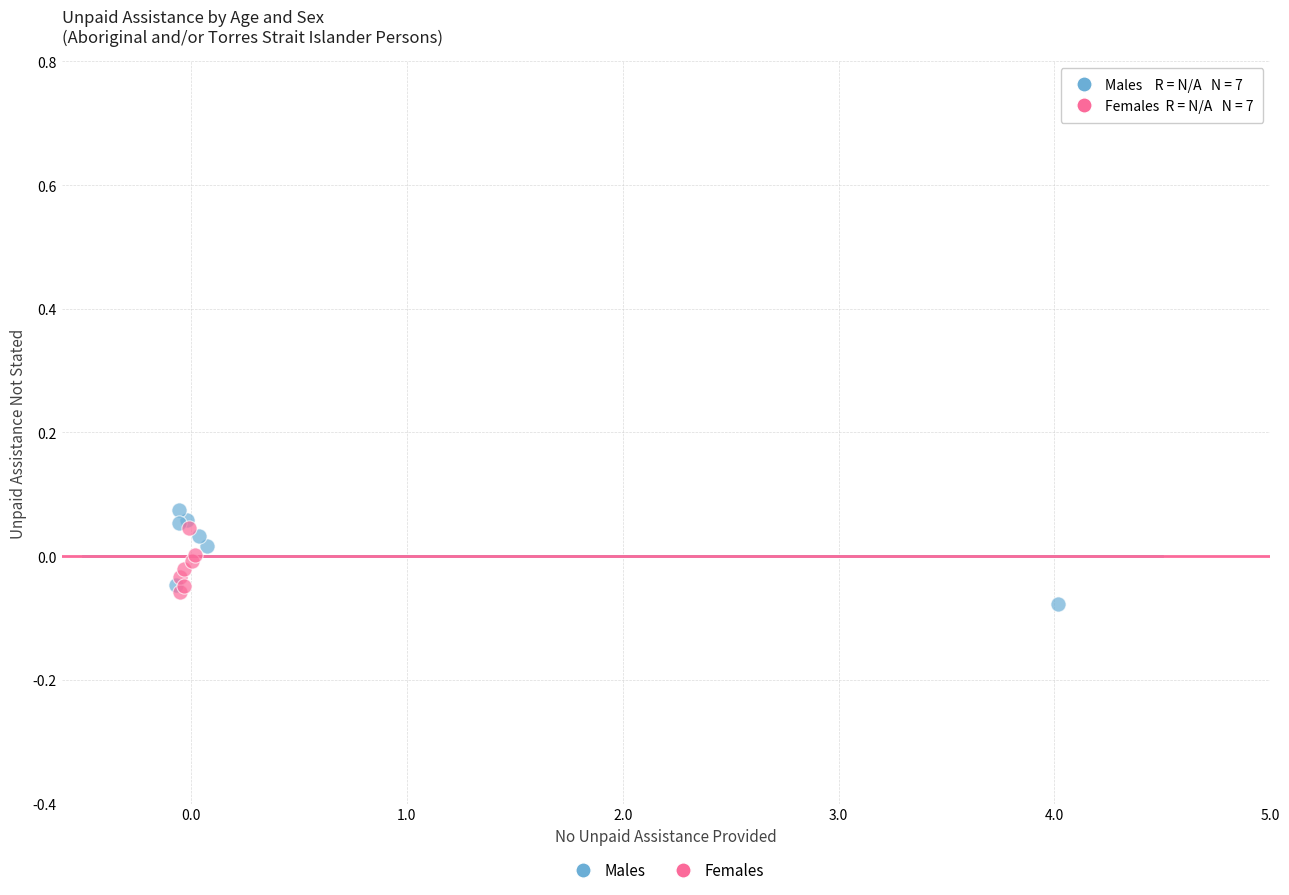

Which series reaches the maximum Y coordinate?

Males